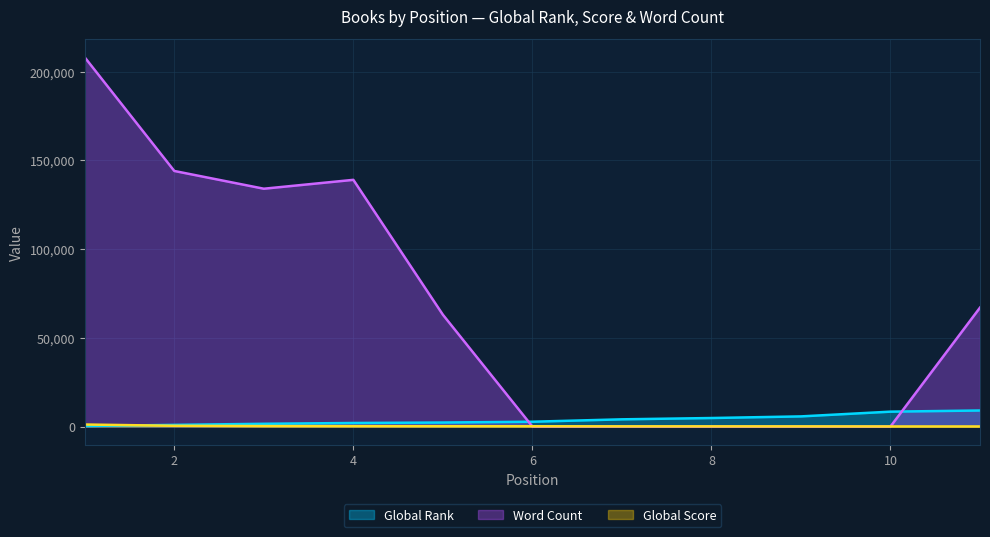

At which category does Word Count reach its first local valley?

3